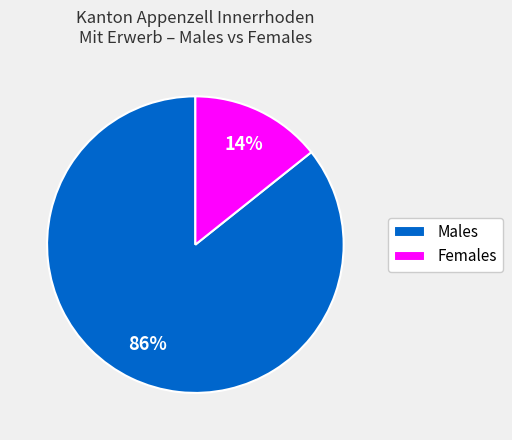

How many segments does this pie chart have?

2